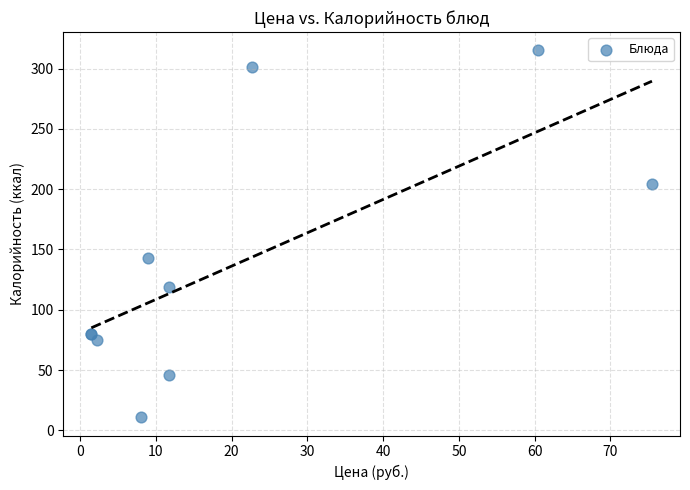

What Y value in the scatter plot is closest to 163?

143